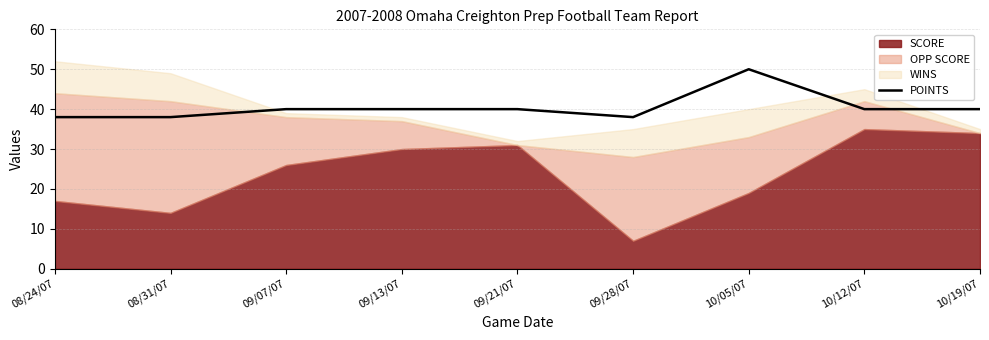

Rank the categories by value from highest to lowest.

10/05/07, 09/07/07, 09/13/07, 09/21/07, 10/12/07, 10/19/07, 08/24/07, 08/31/07, 09/28/07